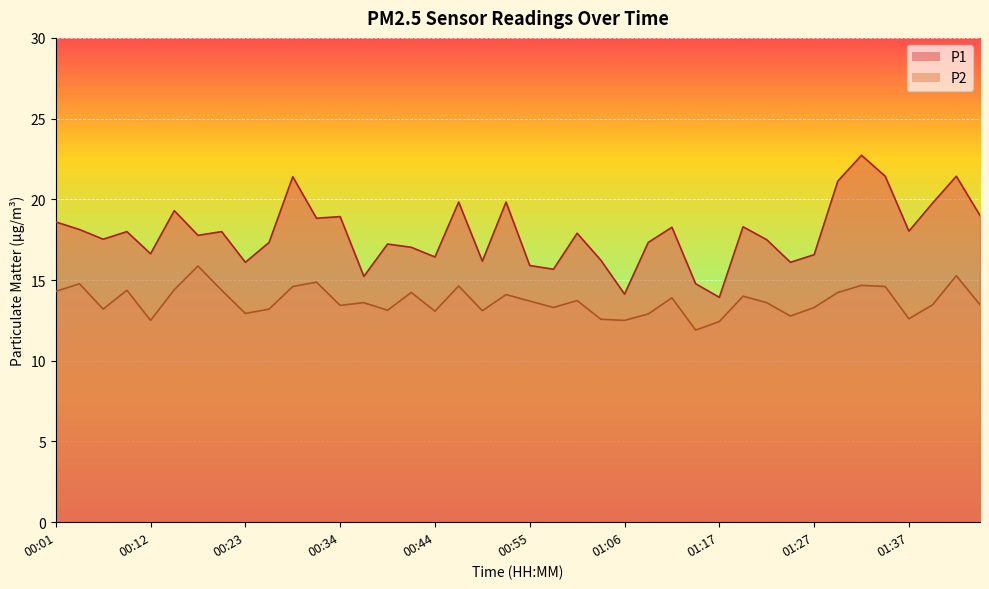

Which series has the widest spread of values?

P1